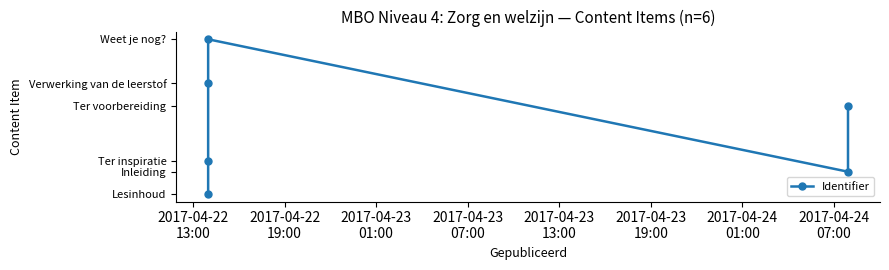

What is the ratio of the value at 2017-04-23
19:00 to the value at 2017-04-22
19:00?

1.0